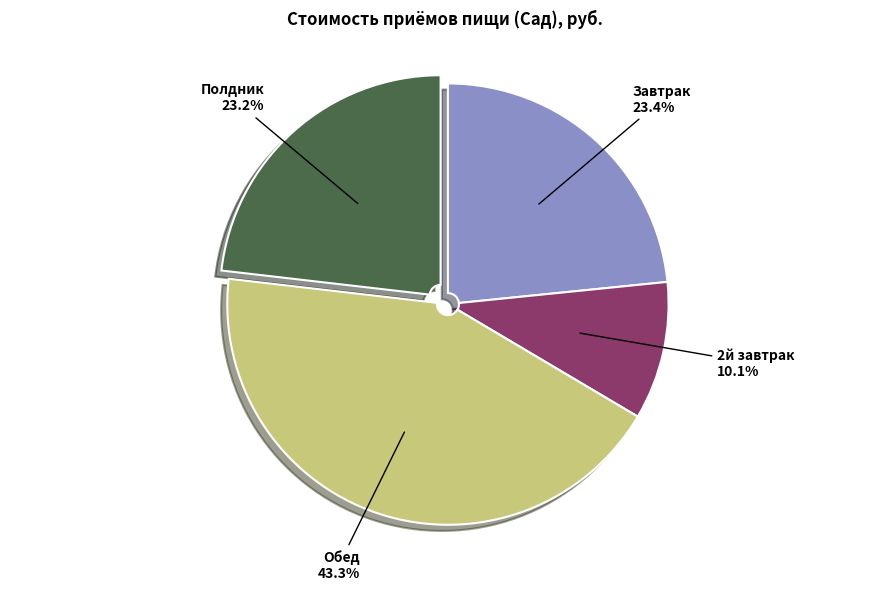

Does any single category account for the majority?

No